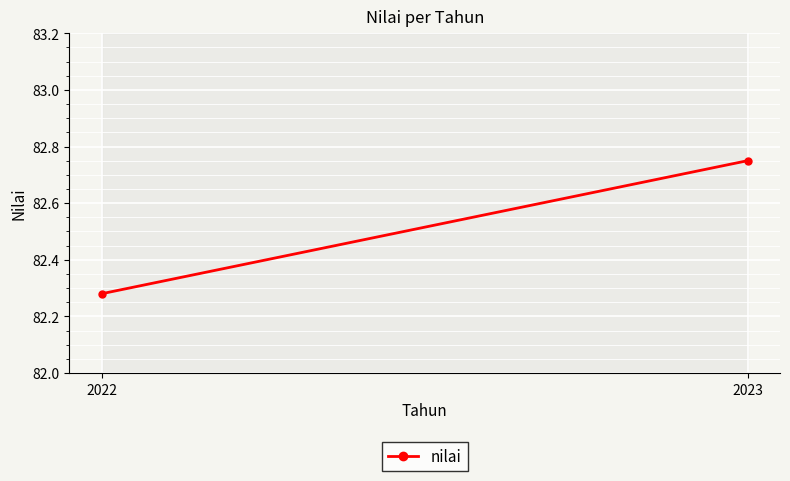

How many lines are shown in the chart?

1